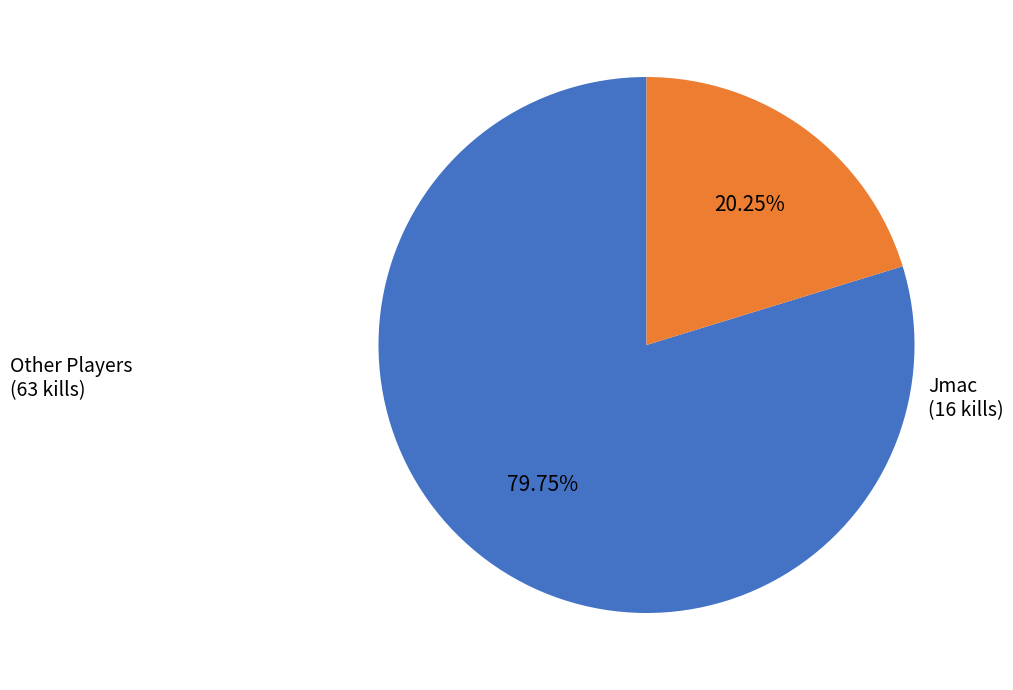

What is the majority slice?

Other Players (63 kills)